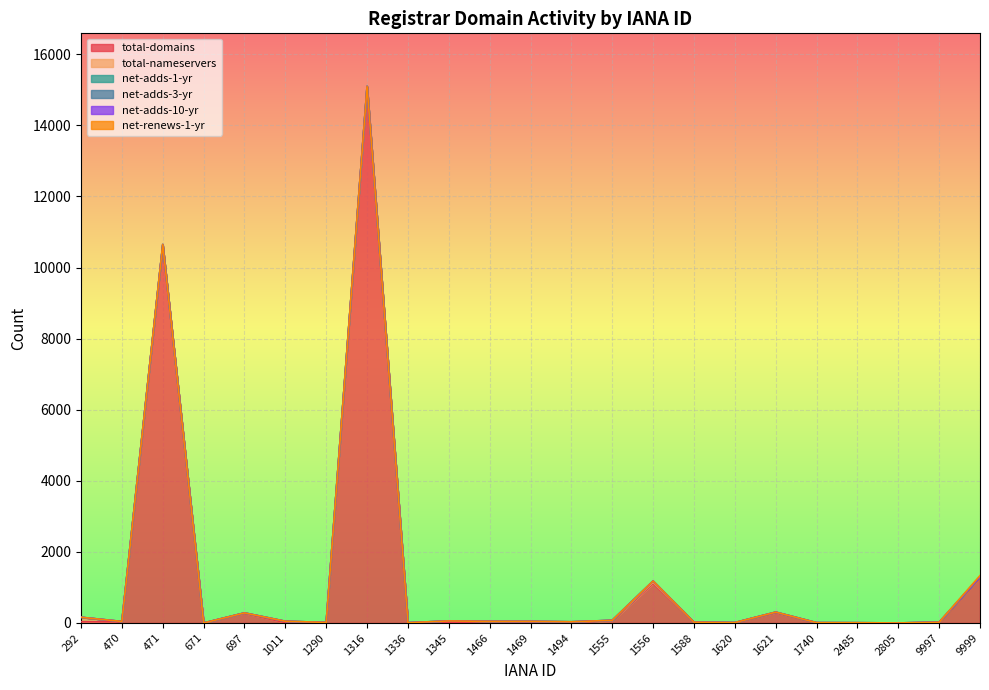

Where is the first local maximum for net-adds-1-yr?

697